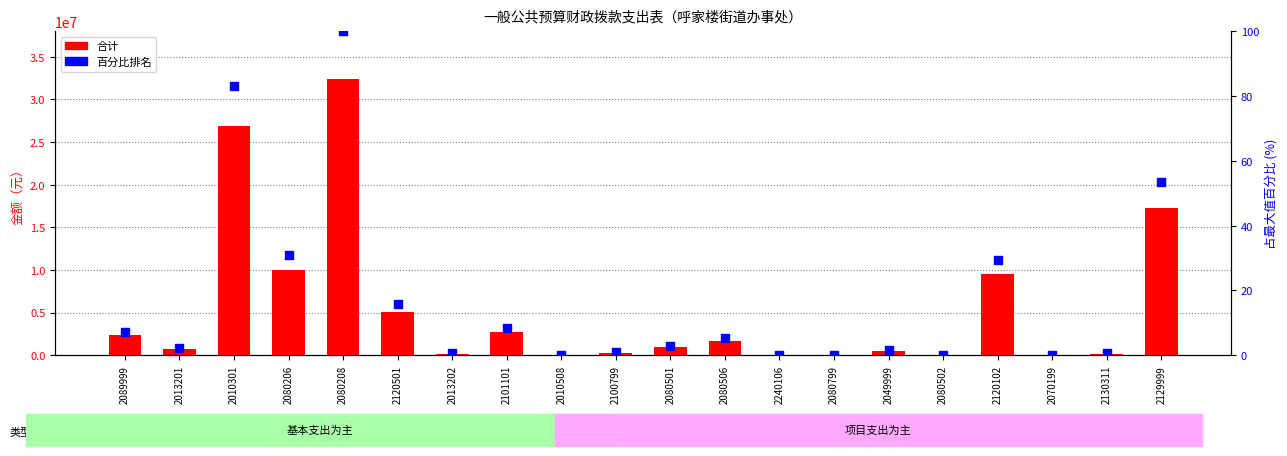

What are all the series names shown in the legend?

合计, 百分比排名